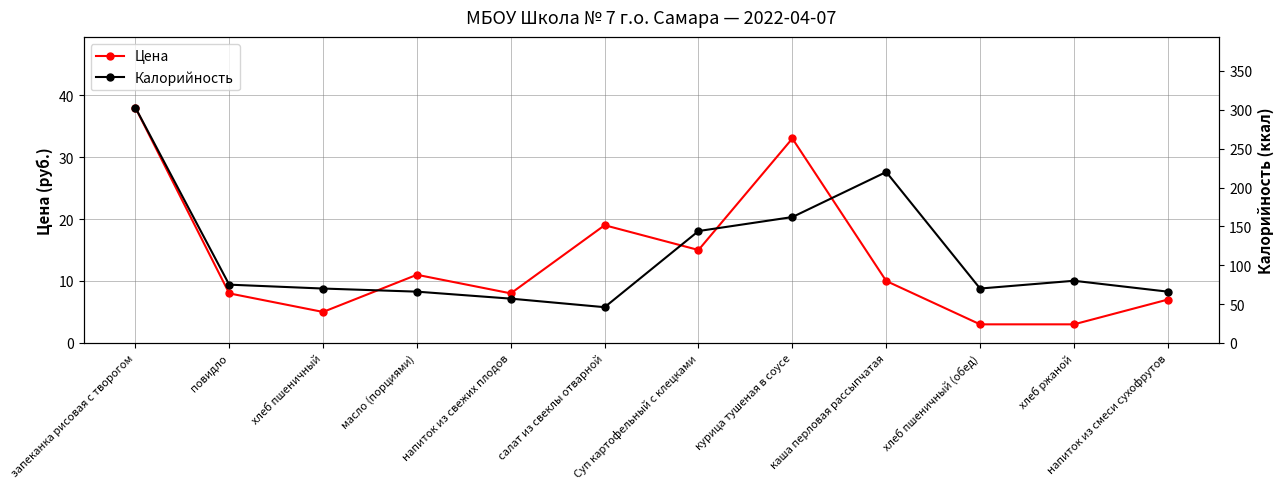

In Цена, how many points are lower than both neighbors (excluding endpoints)?

3